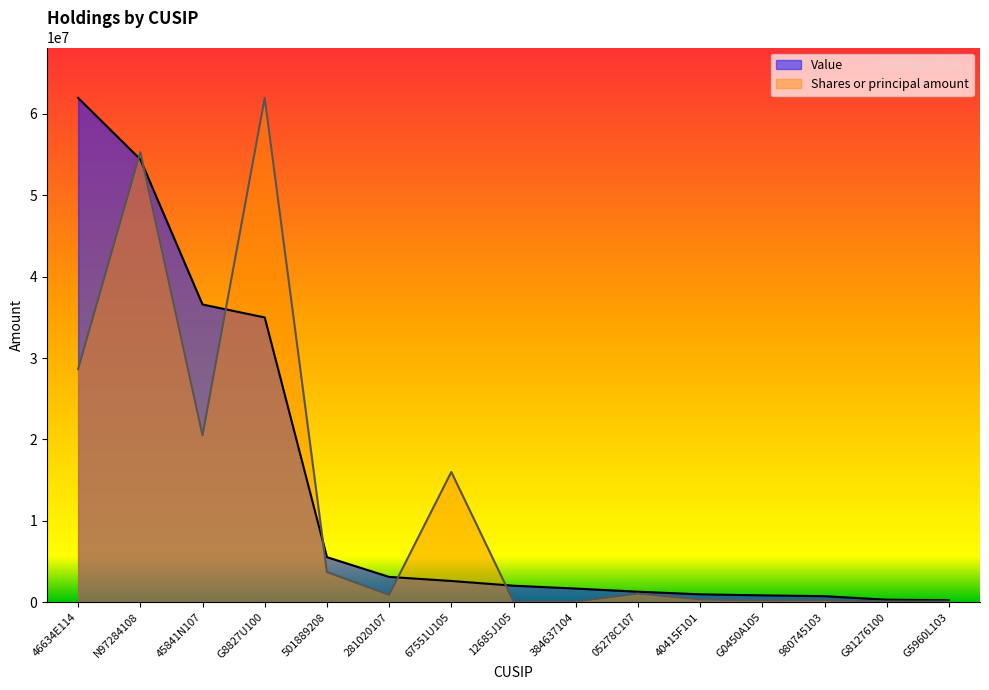

At which category is the sum across all series the highest?

N97284108